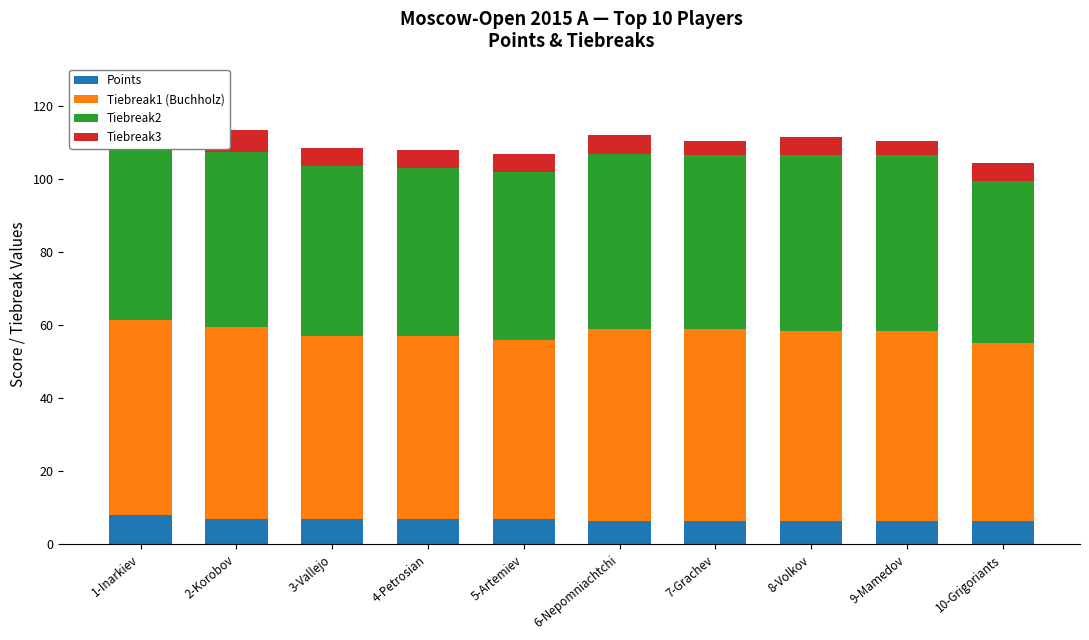

Which series changed the most between 2-Korobov and 8-Volkov?

Tiebreak3